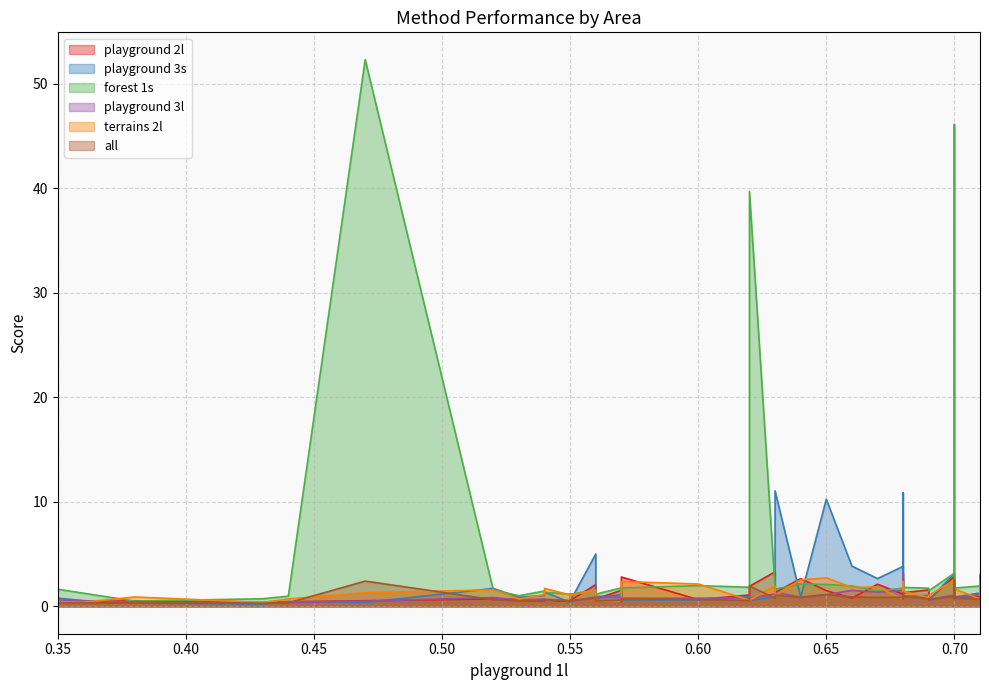

What is the spread (max minus min) of values at 0.68?

3.1